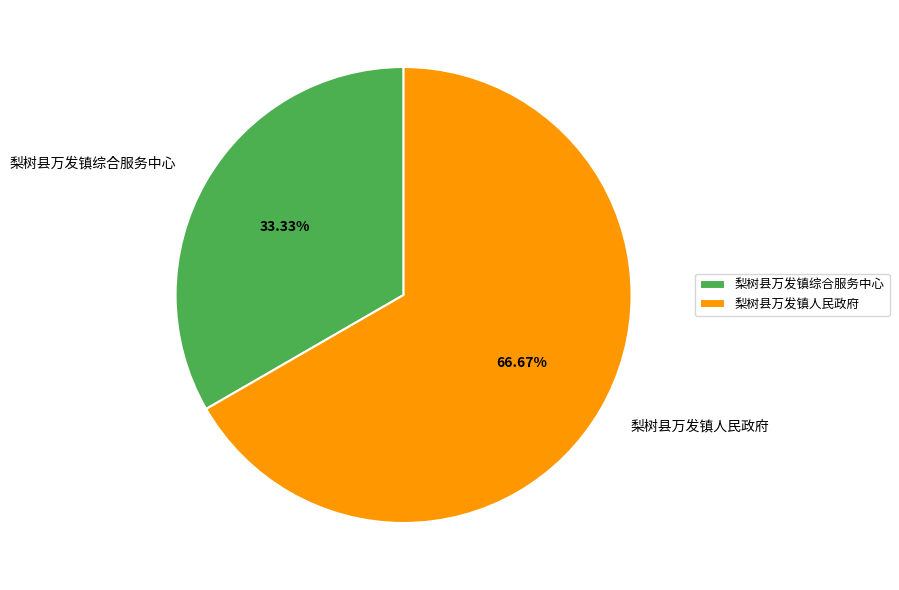

What is the ratio of the value at 梨树县万发镇人民政府 to the value at 梨树县万发镇综合服务中心?

2.0